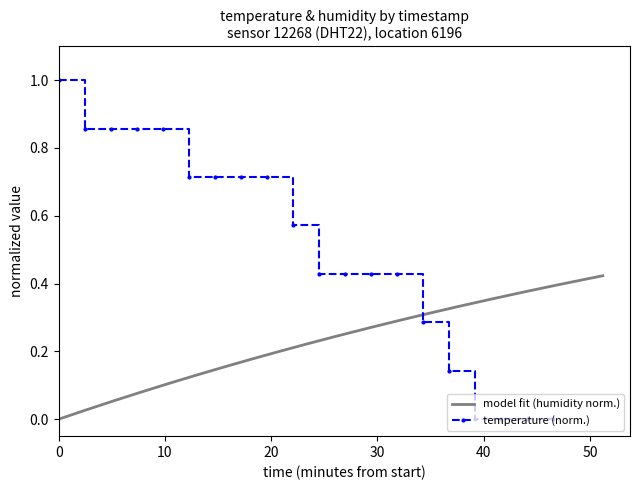

How many positive values are there?

16